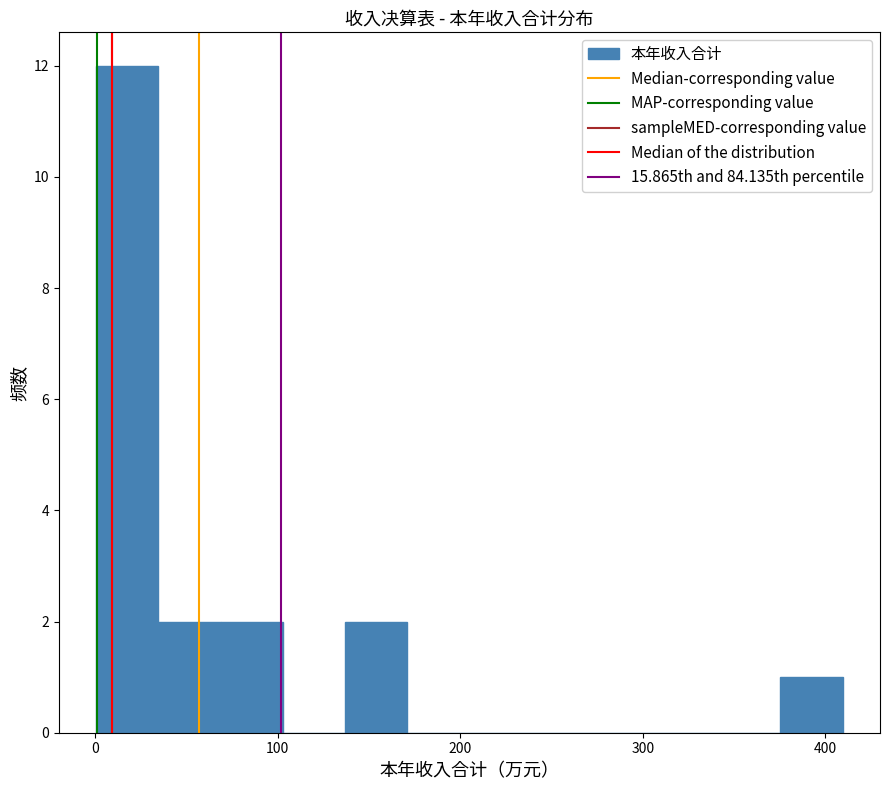

Read against the x-axis, roughly where is the centre of the tallest bar?

20